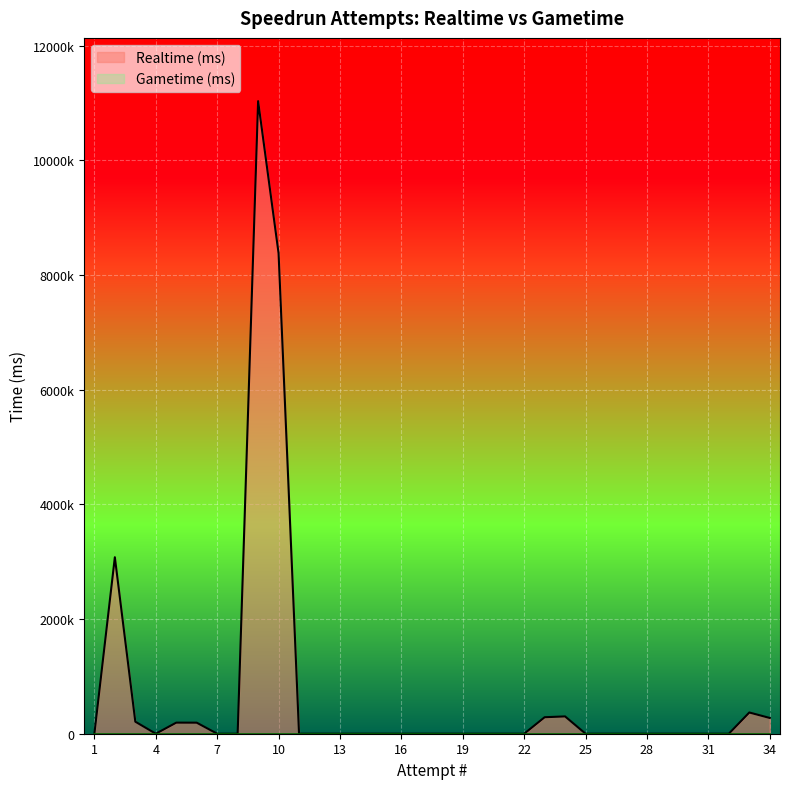

Where is the first local minimum?

4